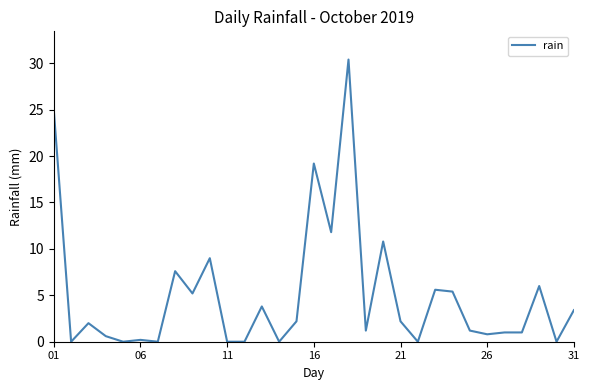

What is the difference between the maximum and minimum values?

30.4